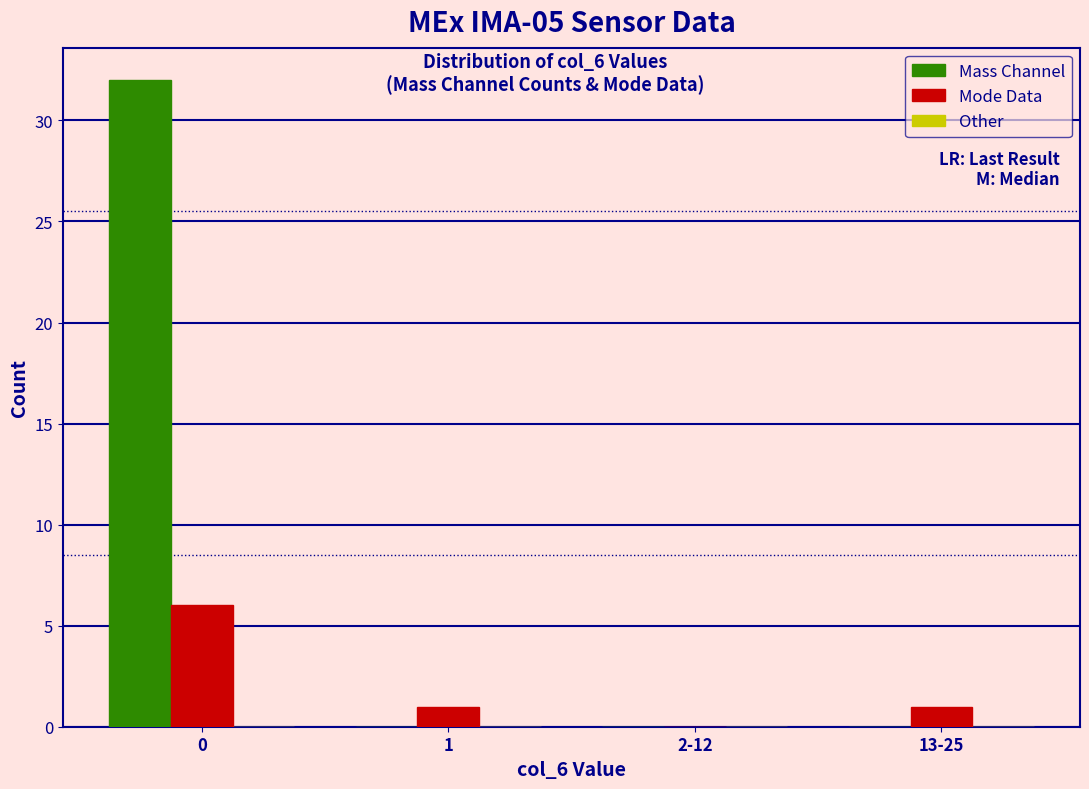

What is the highest value of the Mass Channel series?

32